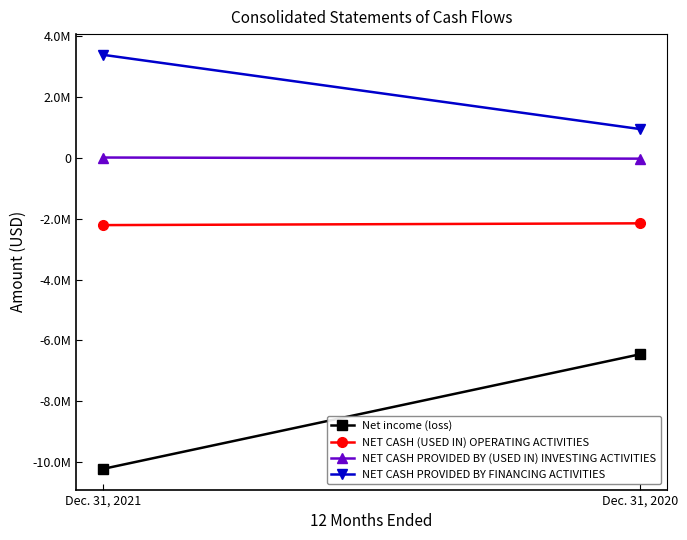

Rank the series at Dec. 31, 2021 from lowest to highest value.

Net income (loss), NET CASH (USED IN) OPERATING ACTIVITIES, NET CASH PROVIDED BY (USED IN) INVESTING ACTIVITIES, NET CASH PROVIDED BY FINANCING ACTIVITIES